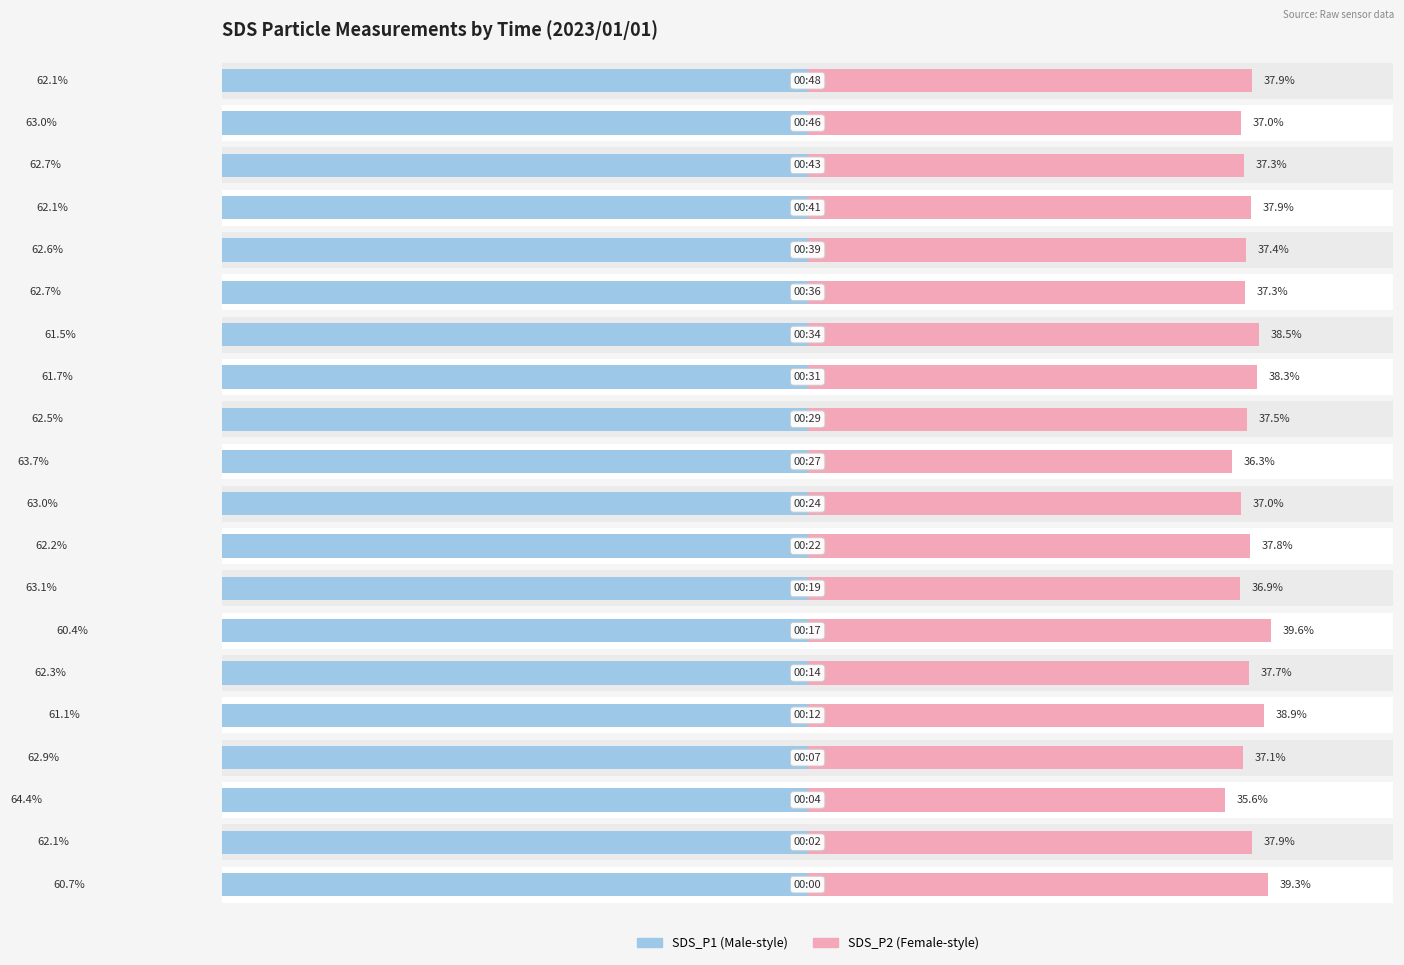

How many bars are there in each group?

2